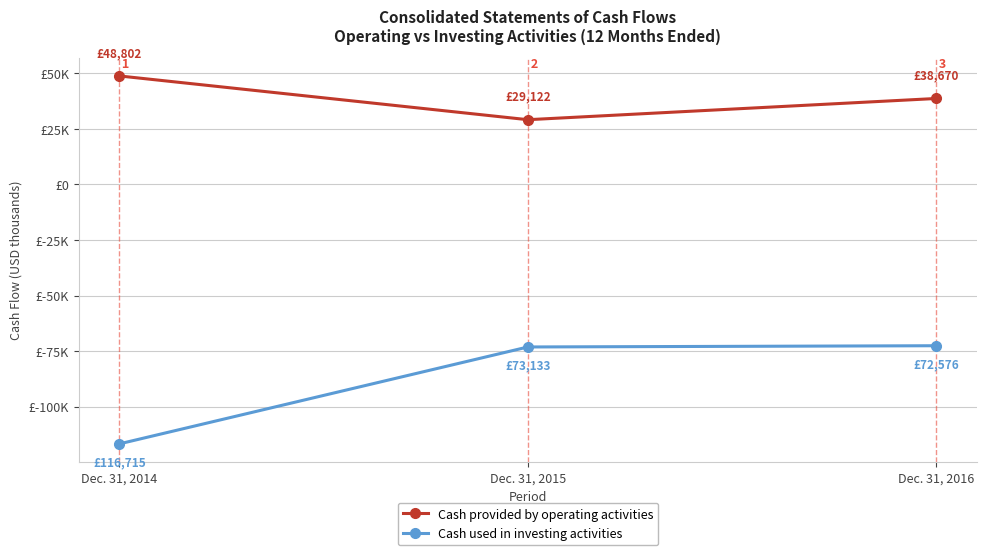

Is the value of Cash used in investing activities at Dec. 31, 2015 greater than the value of Cash provided by operating activities at Dec. 31, 2014?

No